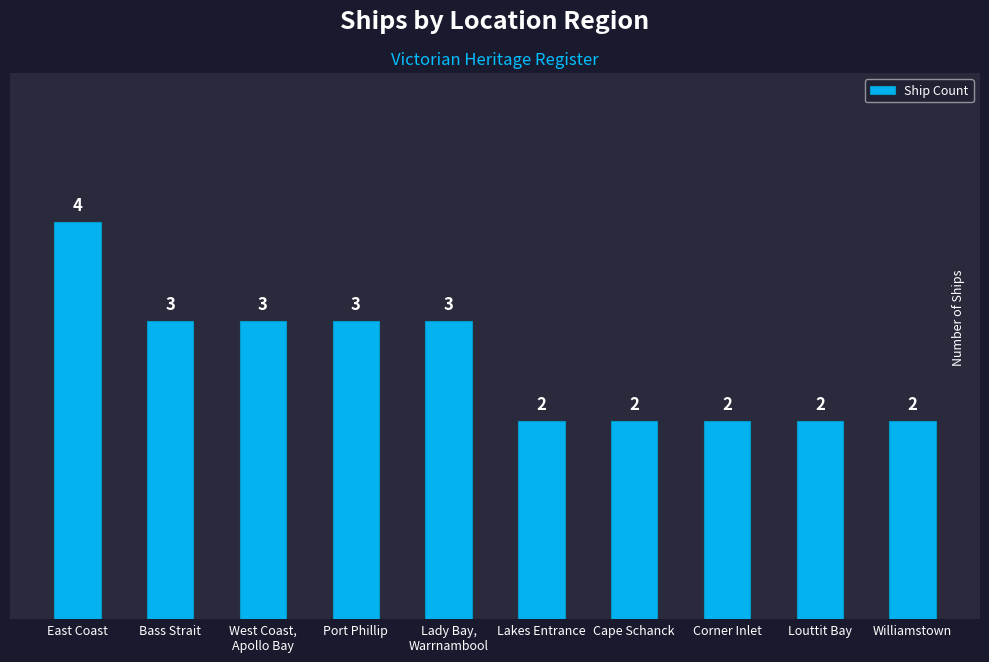

How many bars are there in total?

10